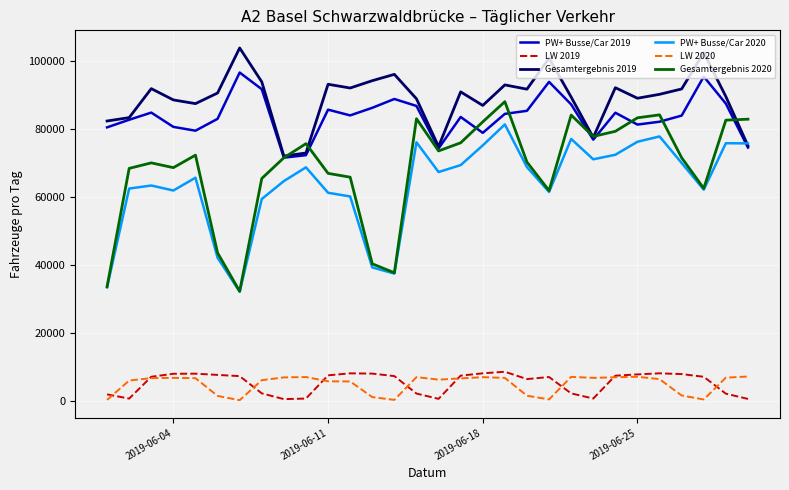

True or false: PW+ Busse/Car 2019 and LW 2019 cross at least once.

False